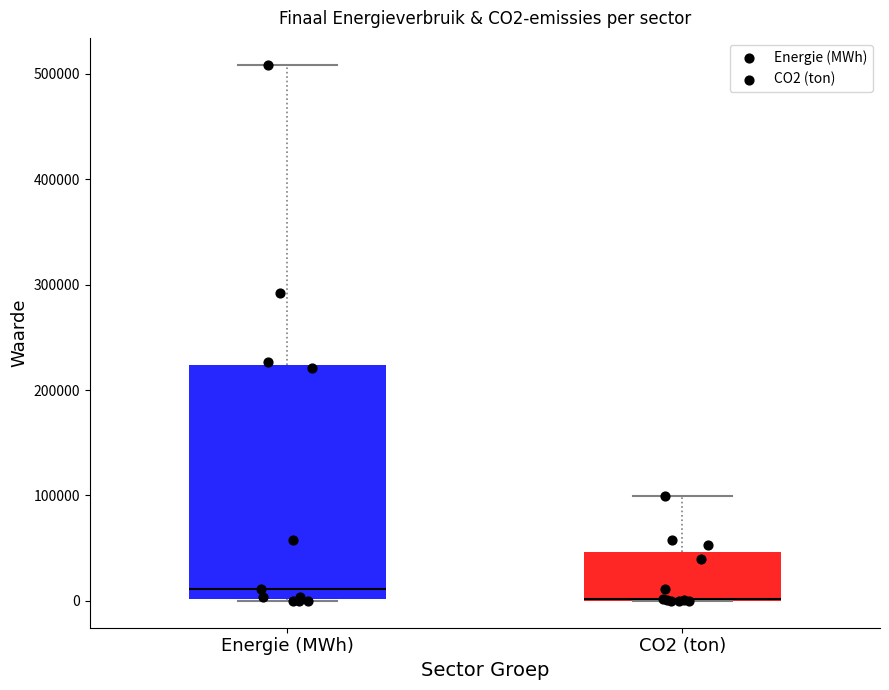

Reading left to right, transcribe this box plot: for each box, give where its median line is, the range the box spans, and where its two whiskers end, as read against the y-axis. The values are not printed on the chart, so give them approximately, as read against the axis.

Energie (MWh): median 10000, box 0 to 220000, whiskers 0 to 510000
CO2 (ton): median 0 (drawn on the box's lower edge), box 0 to 50000, whiskers 0 to 100000